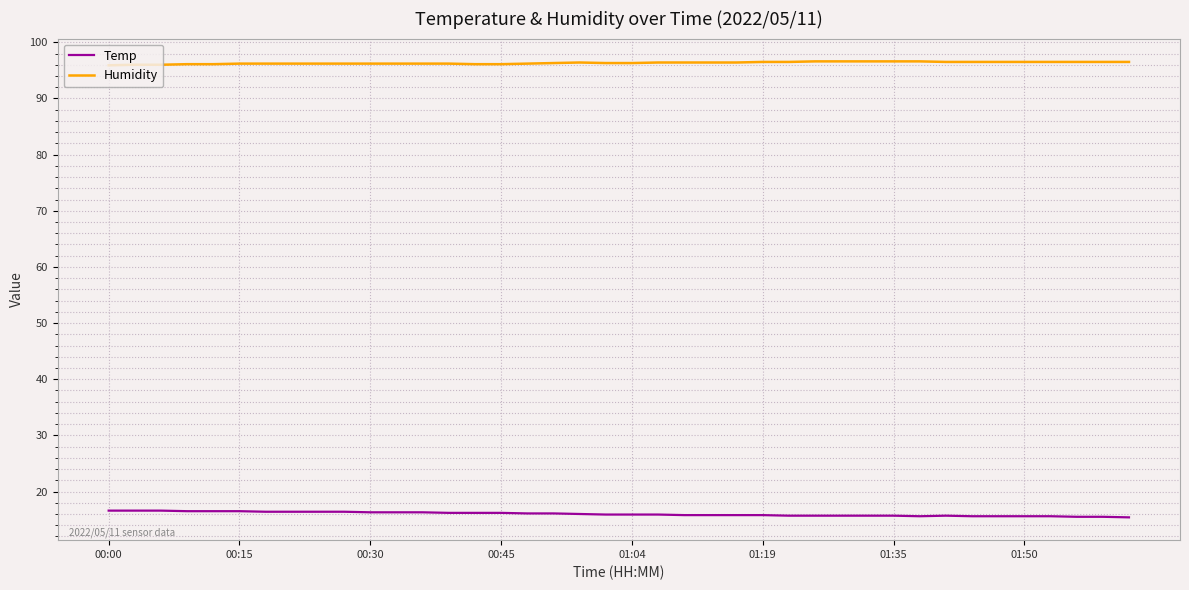

Which series has the largest total across all categories?

Humidity